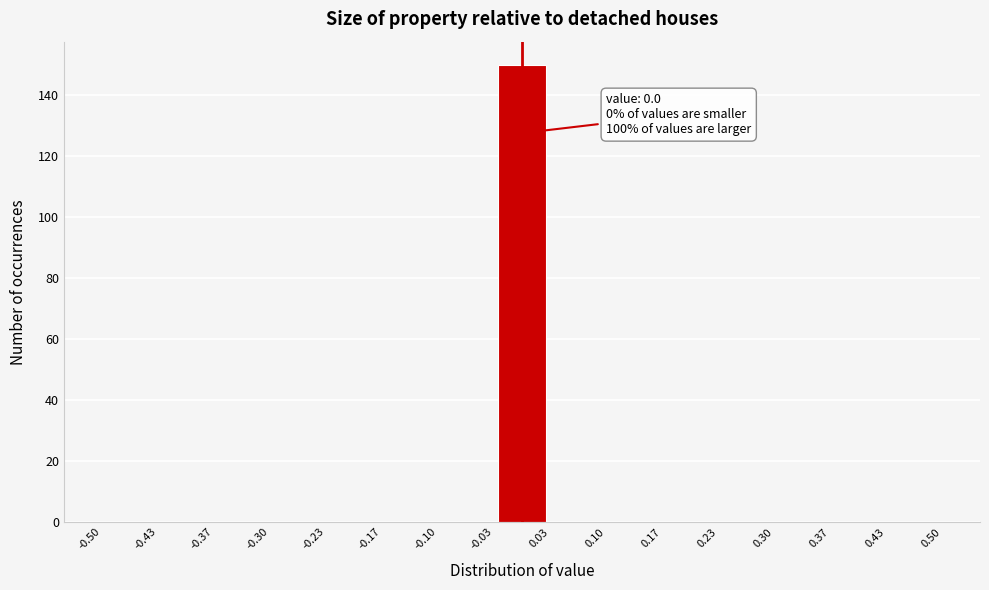

Over which range of the x-axis is the bar tallest?

-0.03 to 0.03